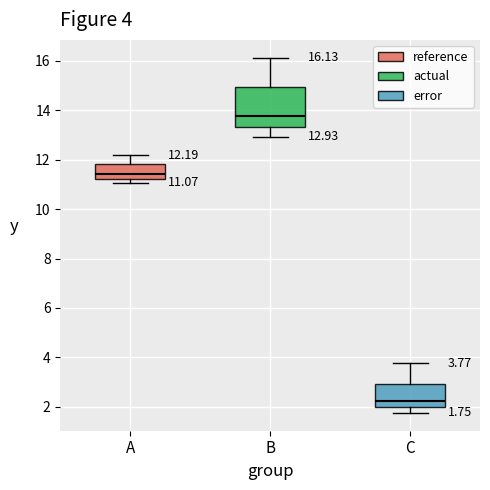

Which box has the lowest median line?

C